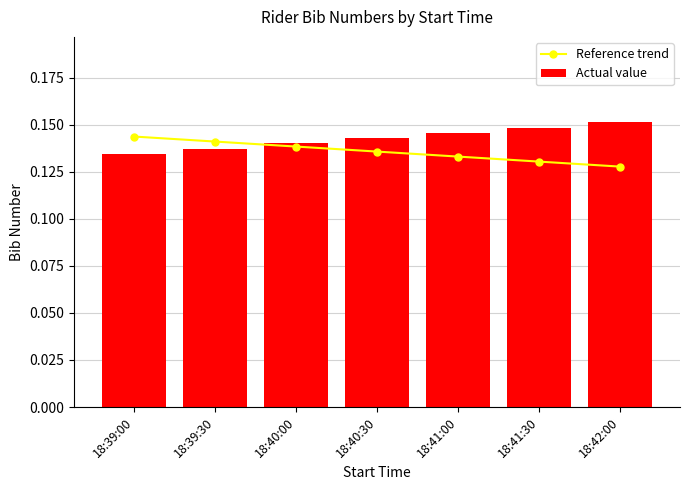

Reading left to right, list all the values displayed in this chart.

Reference trend: 18:39:00=0.1	18:39:30=0.1	18:40:00=0.1	18:40:30=0.1	18:41:00=0.1	18:41:30=0.1	18:42:00=0.1
Actual value: 18:39:00=0.1	18:39:30=0.1	18:40:00=0.1	18:40:30=0.1	18:41:00=0.1	18:41:30=0.1	18:42:00=0.2